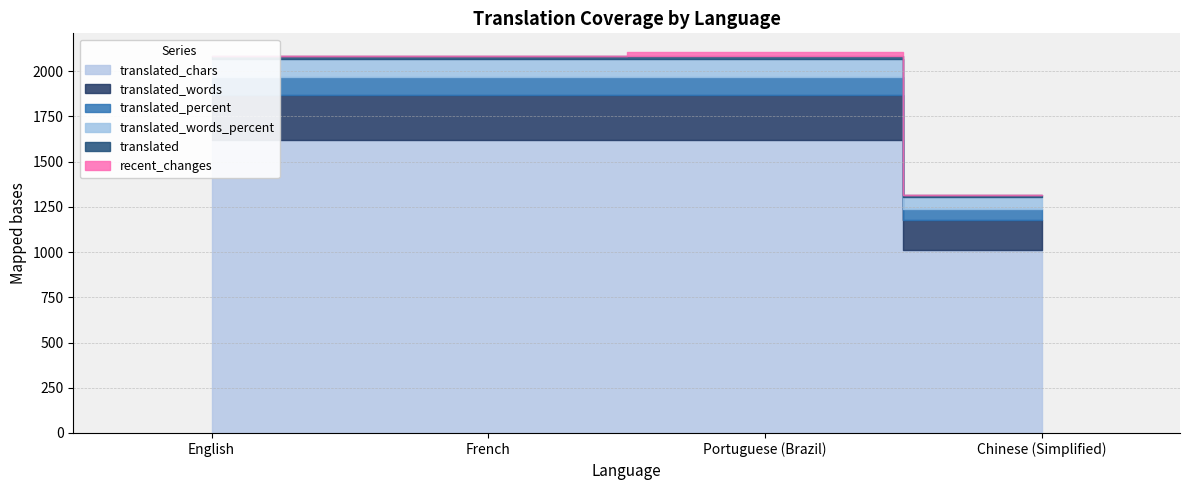

True or false: translated has more than 2 interior local peaks.

False